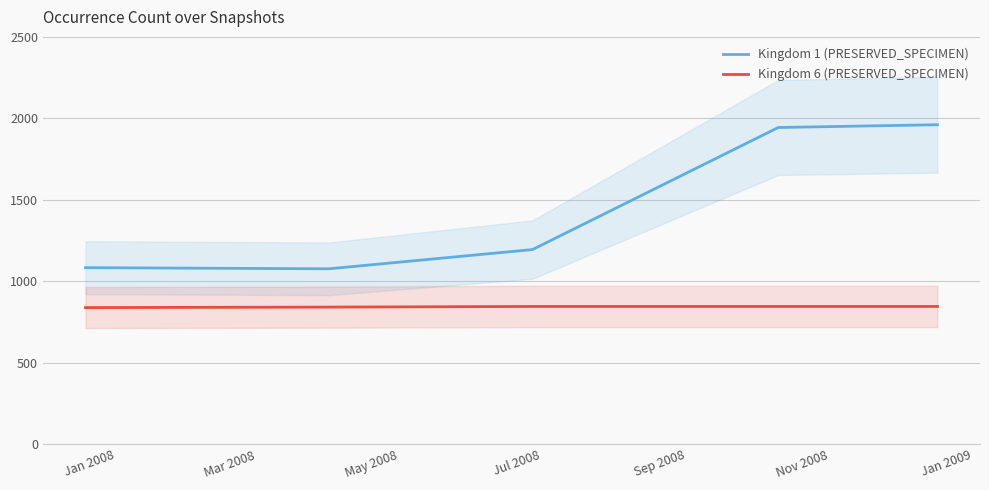

How many categories are shown in the chart?

5